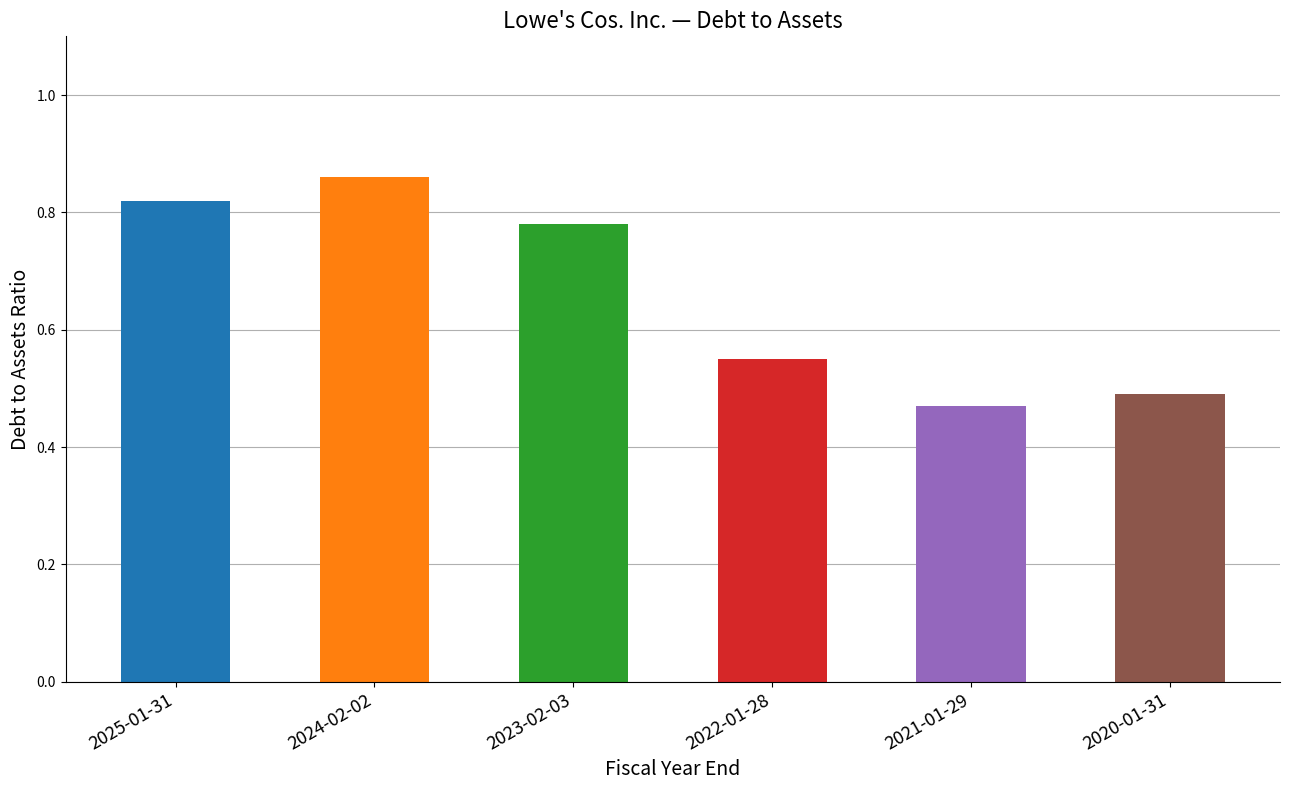

At which category does the chart reach its peak across all series?

2024-02-02